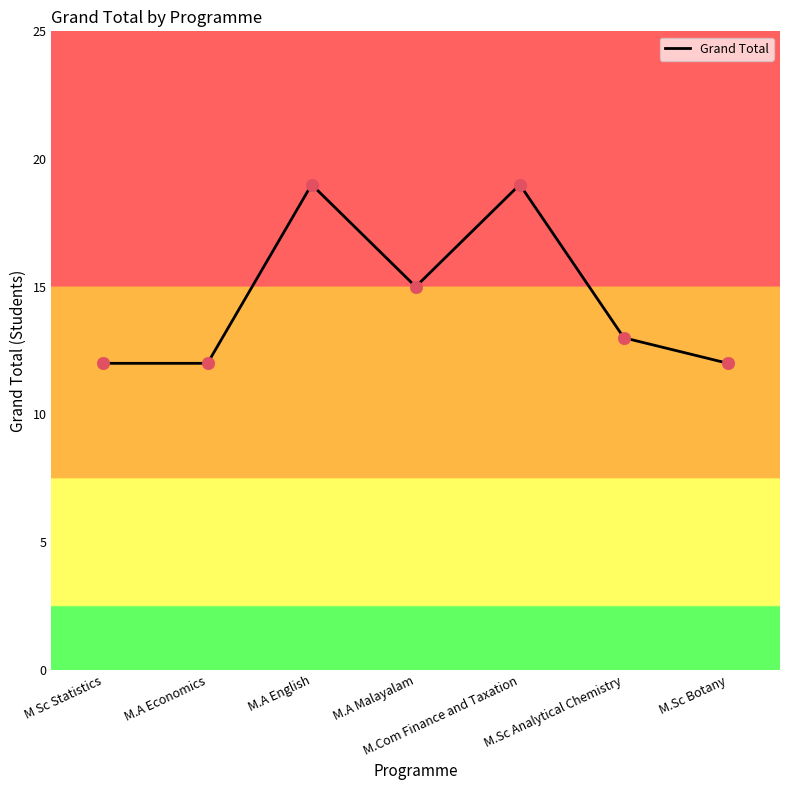

What is the ratio of the value at M.Sc Botany to the value at M.Sc Analytical Chemistry?

0.9